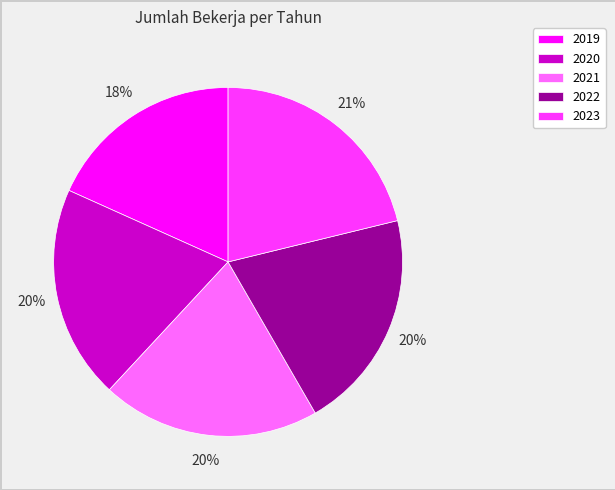

The 2020 slice represents 9% of the pie. True or false?

False